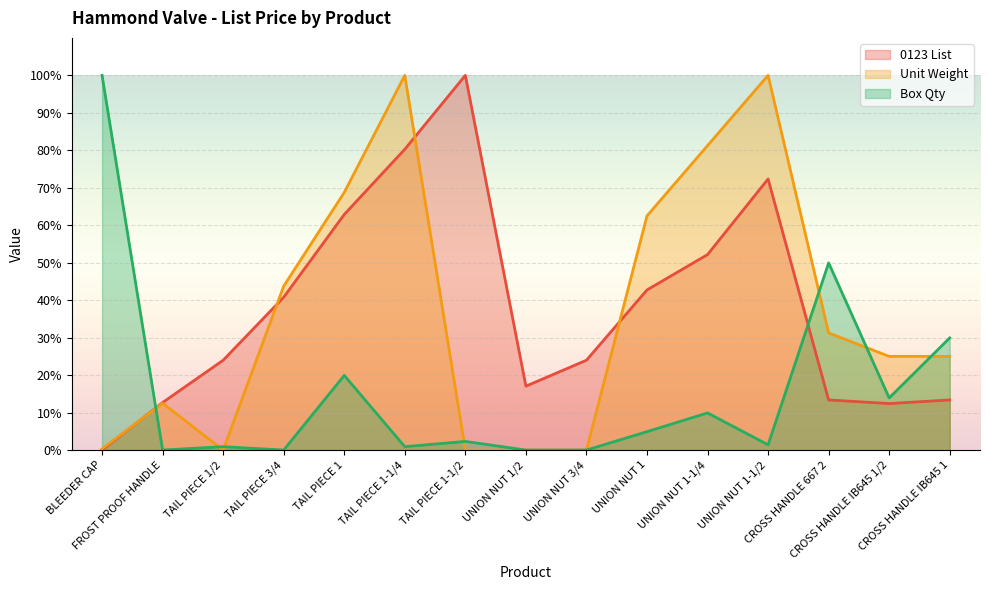

What is the sum of the 0123 List values at UNION NUT 1-1/4 and TAIL PIECE 1?

115.0